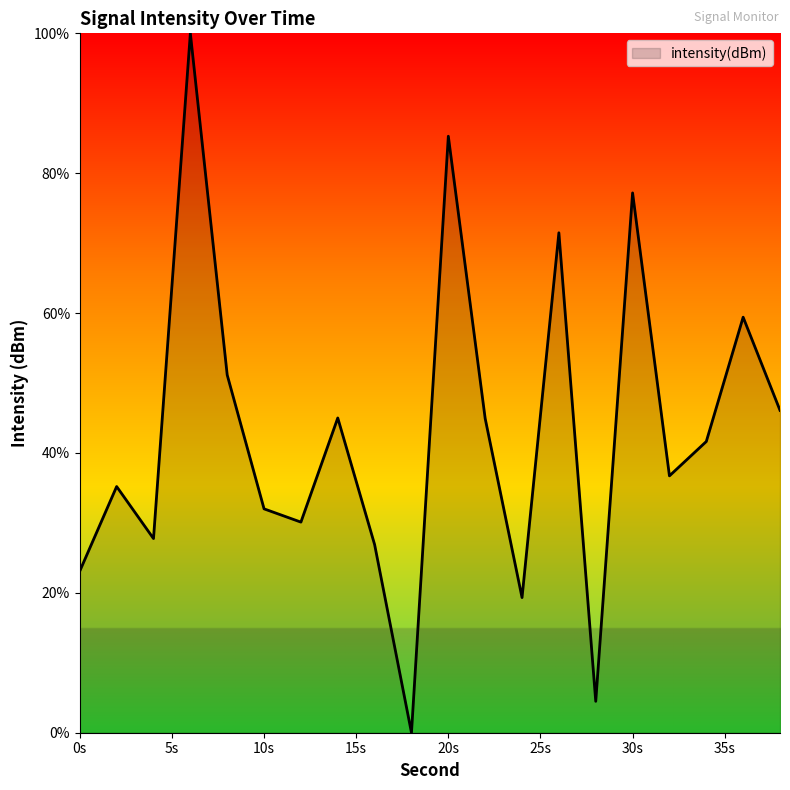

Reading left to right, transcribe all the data shown in this chart.

23.1	35.2	27.8	100.0	51.2	32.0	30.1	45.0	26.9	0.0	85.3	44.9	19.3	71.5	4.5	77.2	36.7	41.6	59.4	46.1